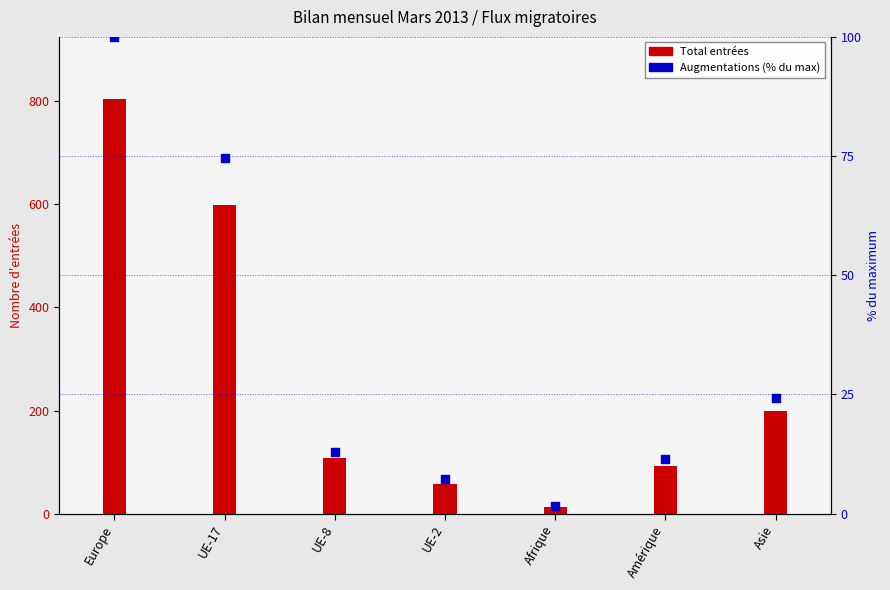

Which series reaches the minimum Y coordinate?

Augmentations (% du max)